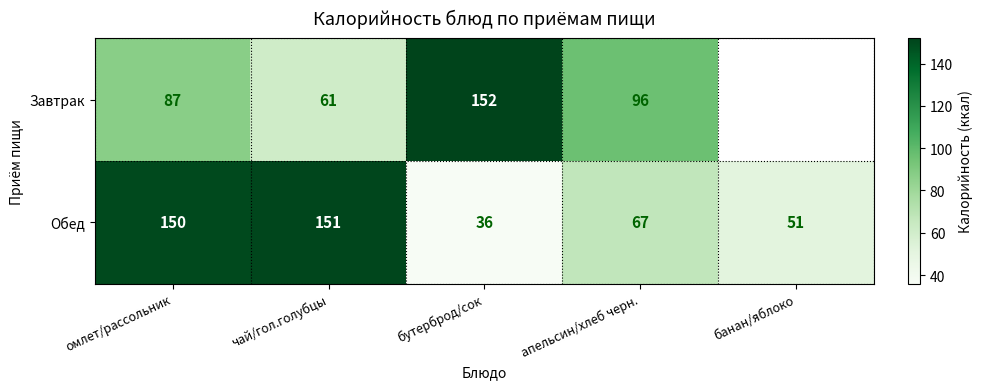

Where does the Обед series first go above 67?

омлет/рассольник